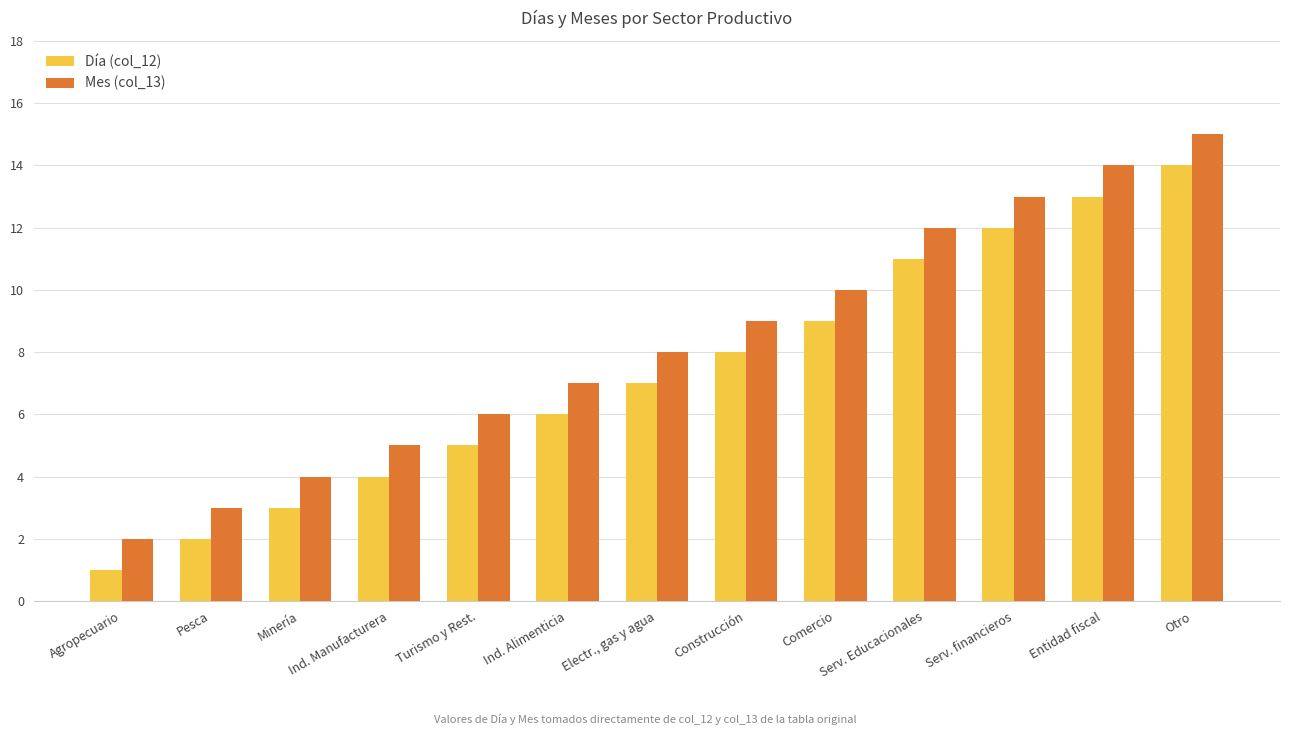

At which label does Mes (col_13) reach its peak?

Otro